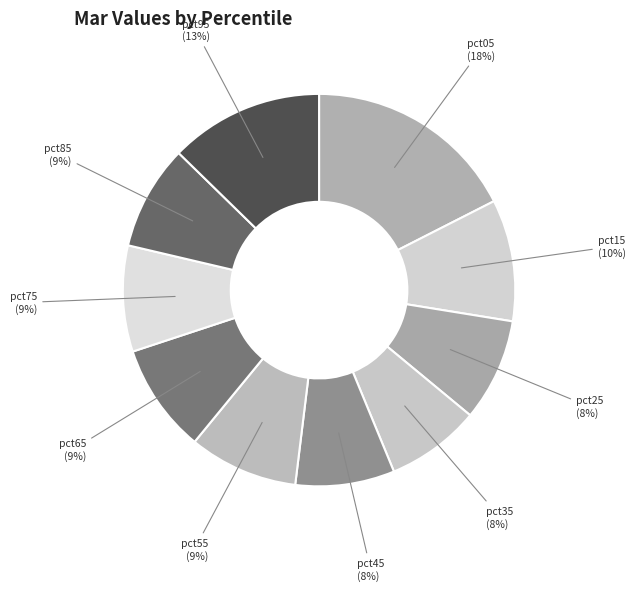

Do pct75 and pct45 together represent more than half of the pie?

No